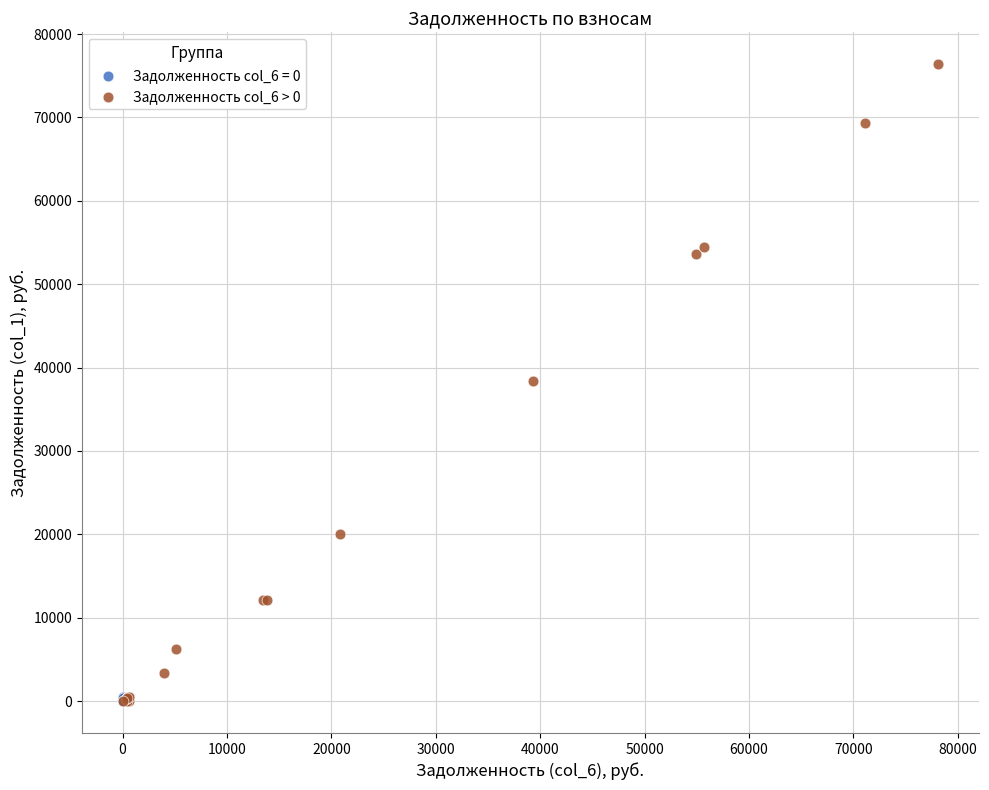

Which series has the widest spread of Y values?

Задолженность col_6 > 0